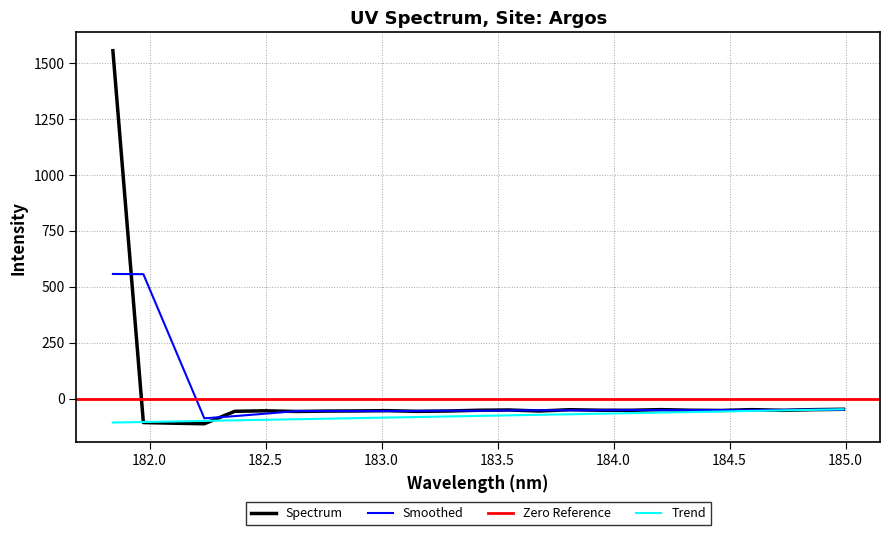

The value at 183.5 is -57.1. True or false?

True